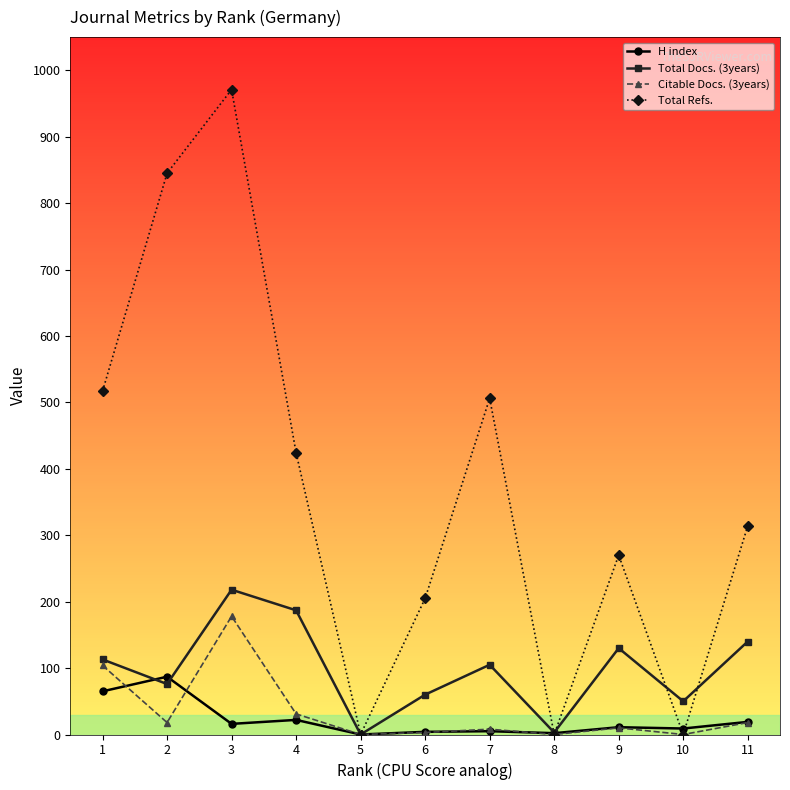

What is the sum of all Total Refs. values?

4052